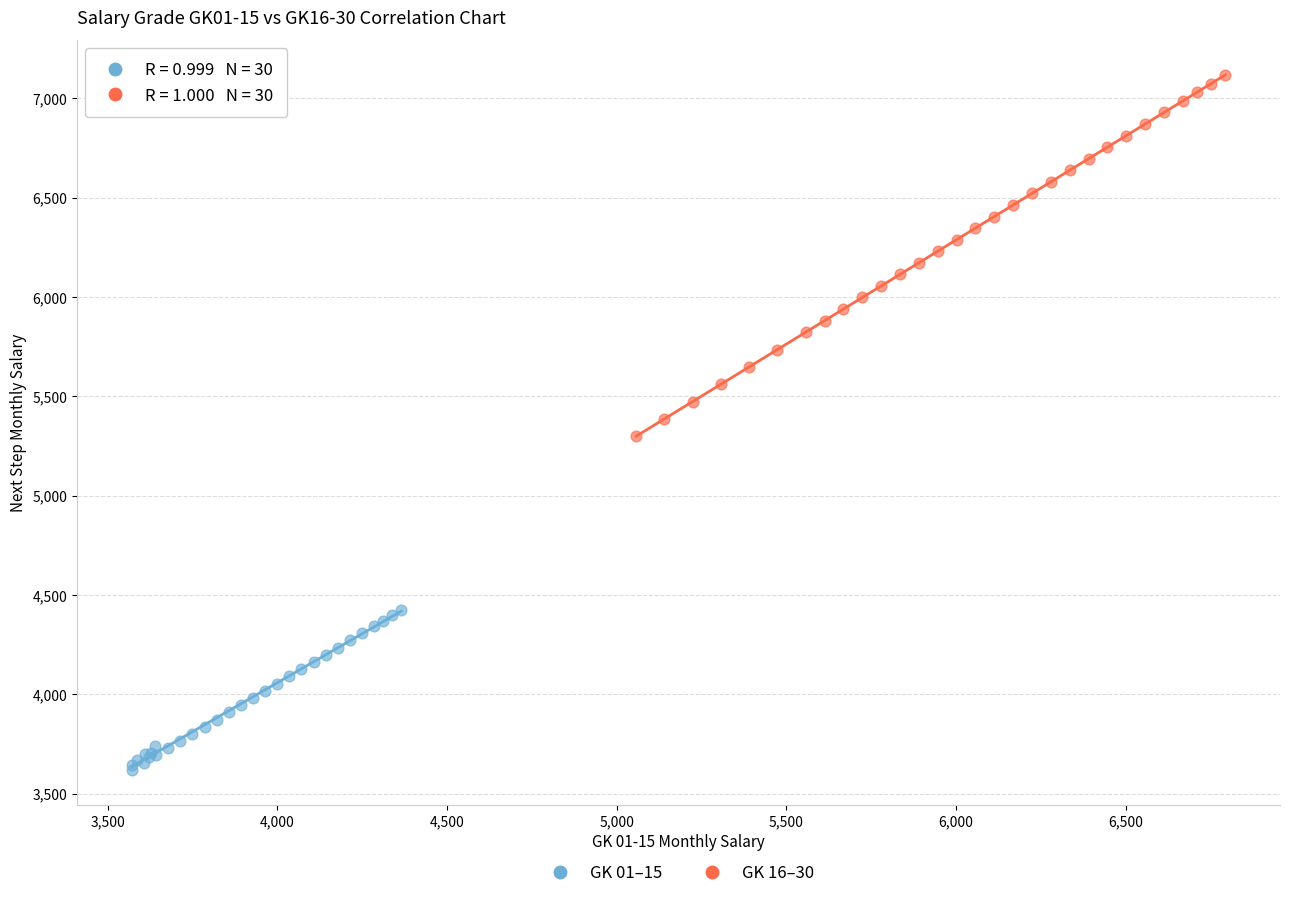

Which series has the widest spread of Y values?

GK 16–30